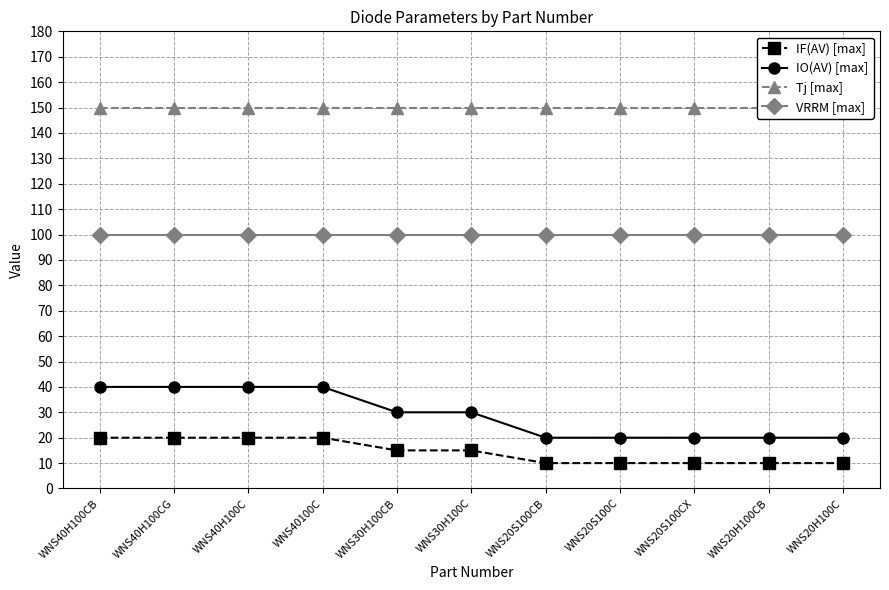

How many values in the IF(AV) [max] series exceed 15?

4